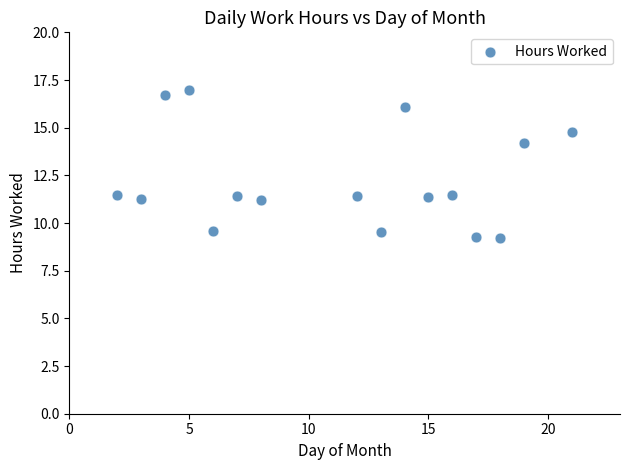

What Y value in the scatter plot is closest to 13?

14.2